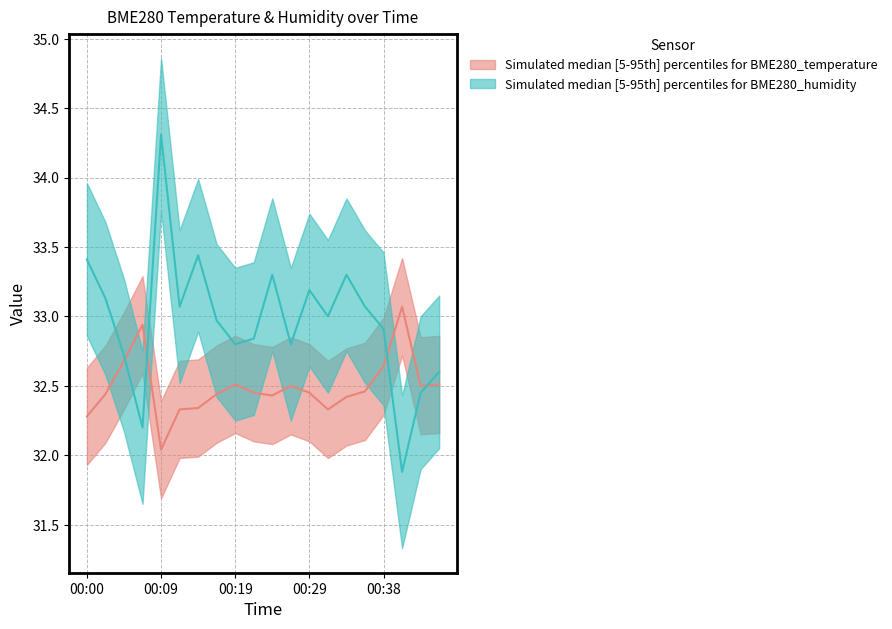

Is the value of BME280_temperature at 00:21 greater than the value of BME280_humidity at 00:36?

No